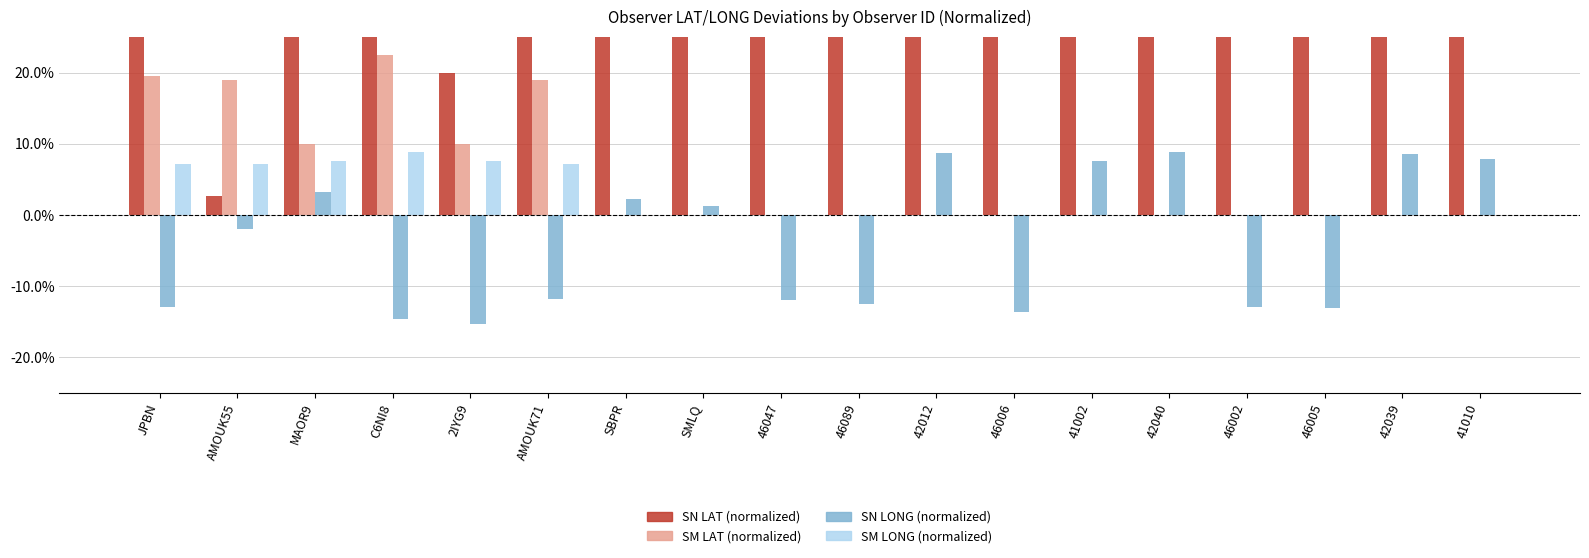

What is the label of the 5th bar from the right?

42040